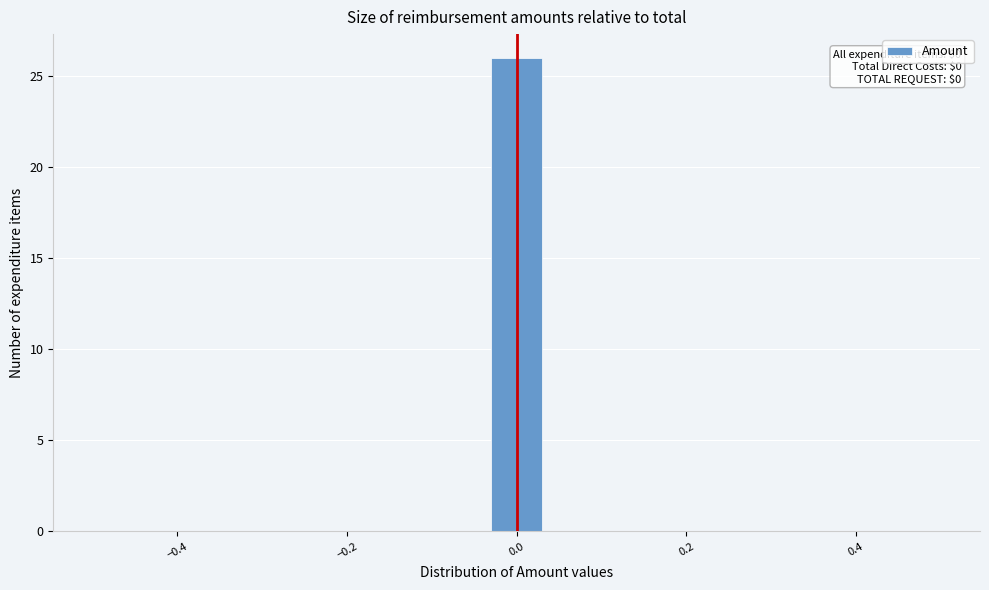

Read against the x-axis, roughly where is the centre of the tallest bar?

0.00